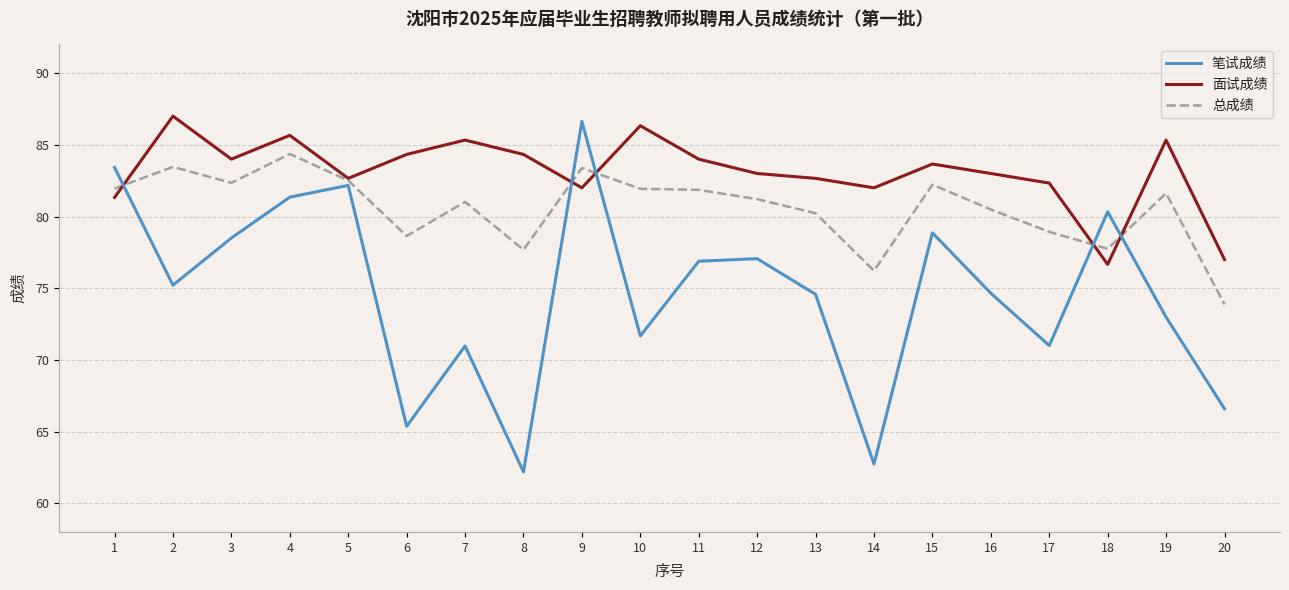

Read the 笔试成绩 value at 19.

73.0